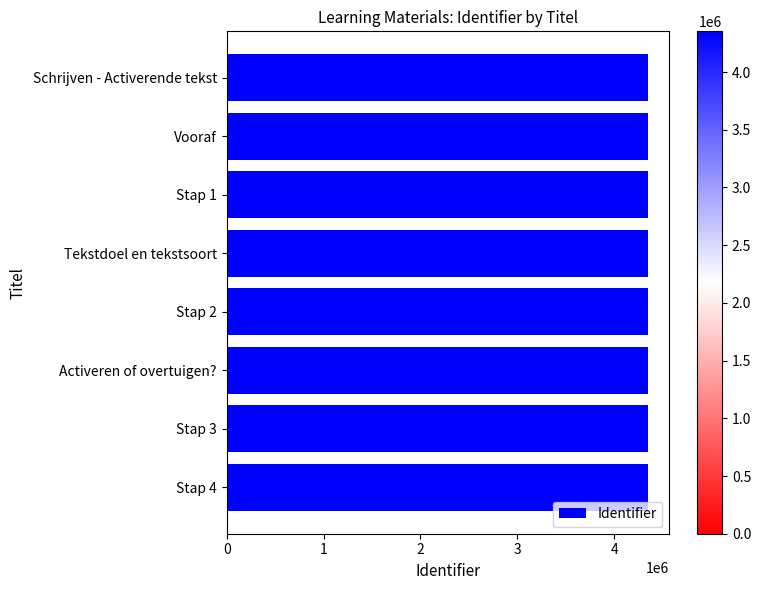

The value at Stap 4 is 4352428. True or false?

True